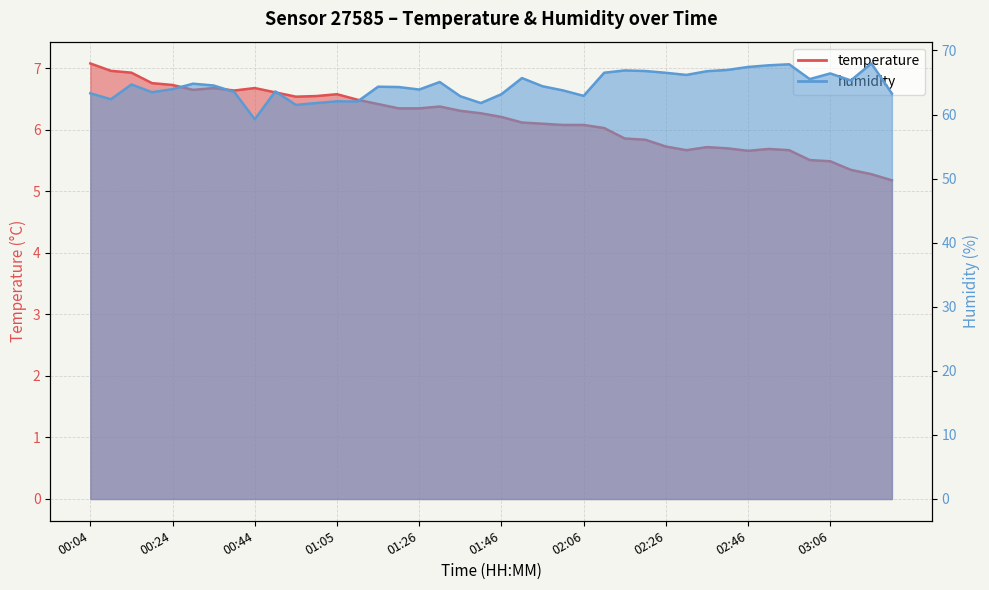

What is the average value of the temperature series?

6.2